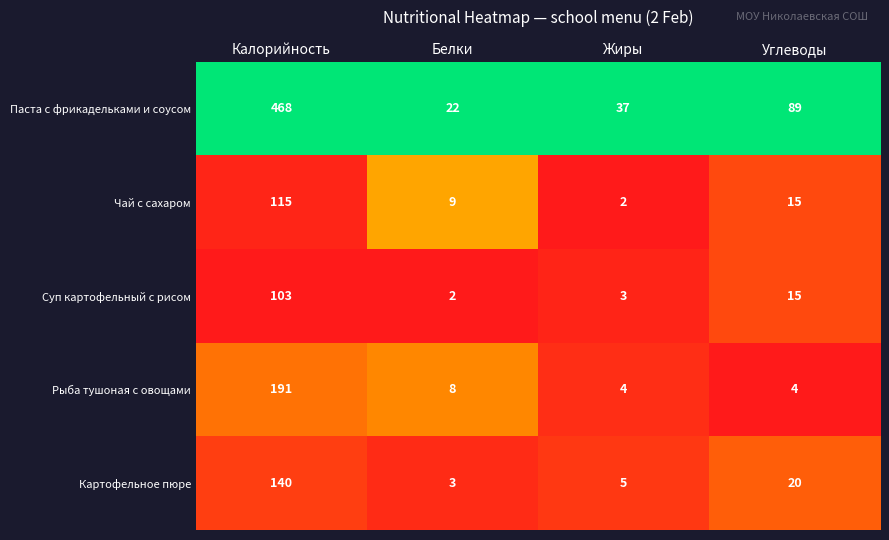

At Калорийность, list the series in order from smallest to largest.

Суп картофельный с рисом, Чай с сахаром, Картофельное пюре, Рыба тушоная с овощами, Паста с фрикадельками и соусом